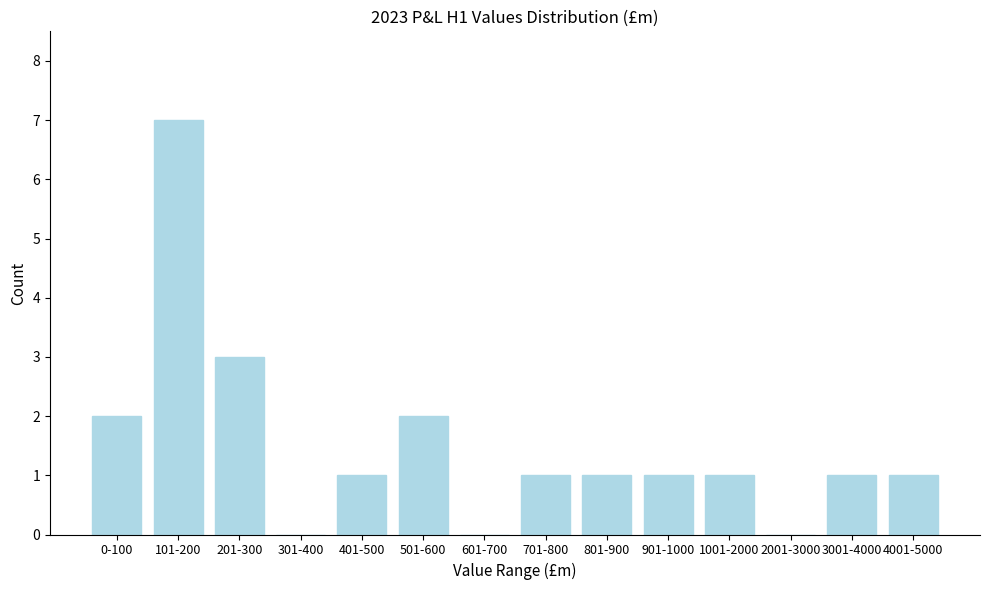

Reading left to right, list all the values displayed in this chart.

0-100=2	101-200=7	201-300=3	301-400=0	401-500=1	501-600=2	601-700=0	701-800=1	801-900=1	901-1000=1	1001-2000=1	2001-3000=0	3001-4000=1	4001-5000=1